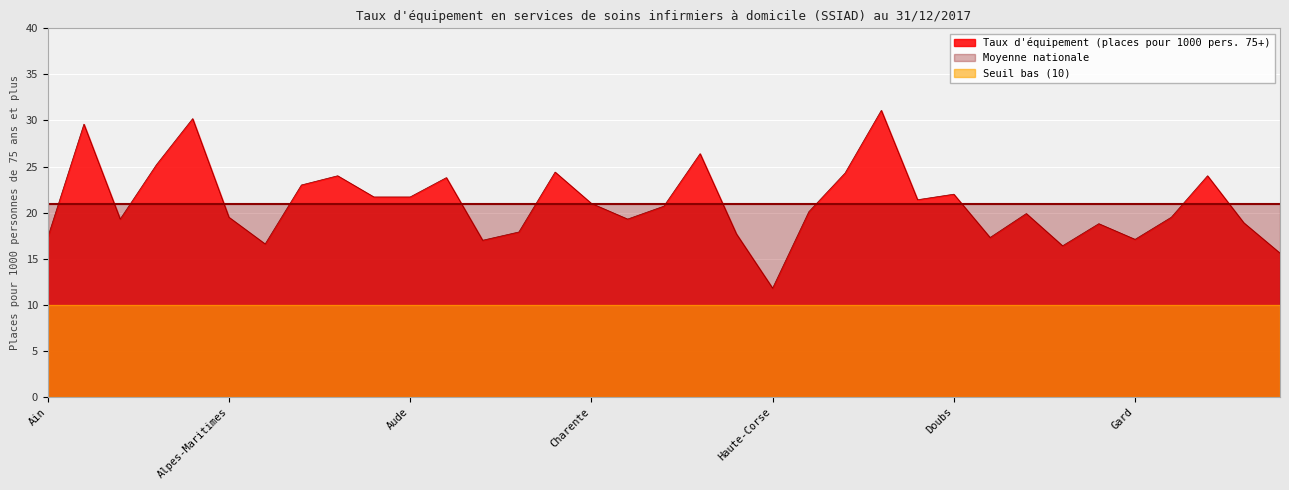

Which series has the largest range (max minus min)?

Taux d'équipement (places pour 1000 pers. 75+)